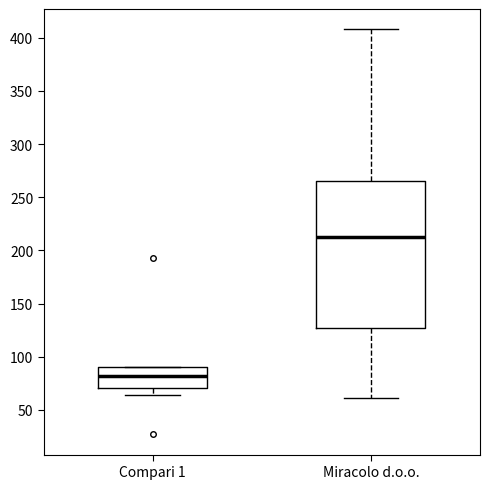

Reading left to right, transcribe this box plot: for each box, give where its median line is, the range the box spans, and where its two whiskers end, as read against the y-axis. The values are not printed on the chart, so give them approximately, as read against the axis.

Compari 1: median 80, box 70 to 90, whiskers 65 to 90
Miracolo d.o.o.: median 210, box 125 to 265, whiskers 60 to 410